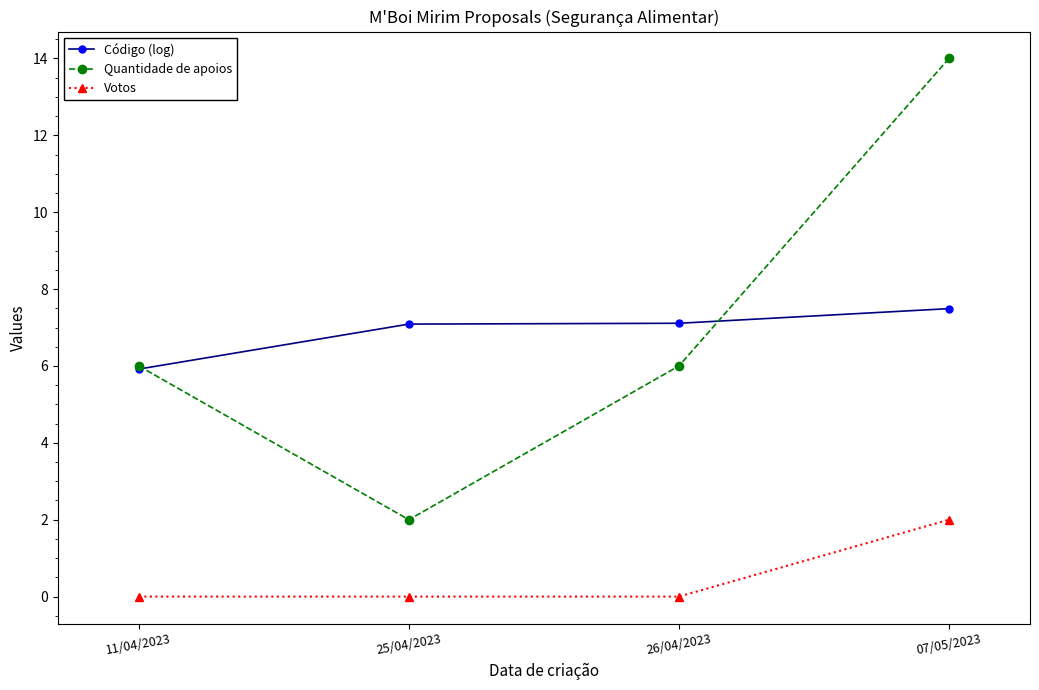

How many data points does each series have?

4